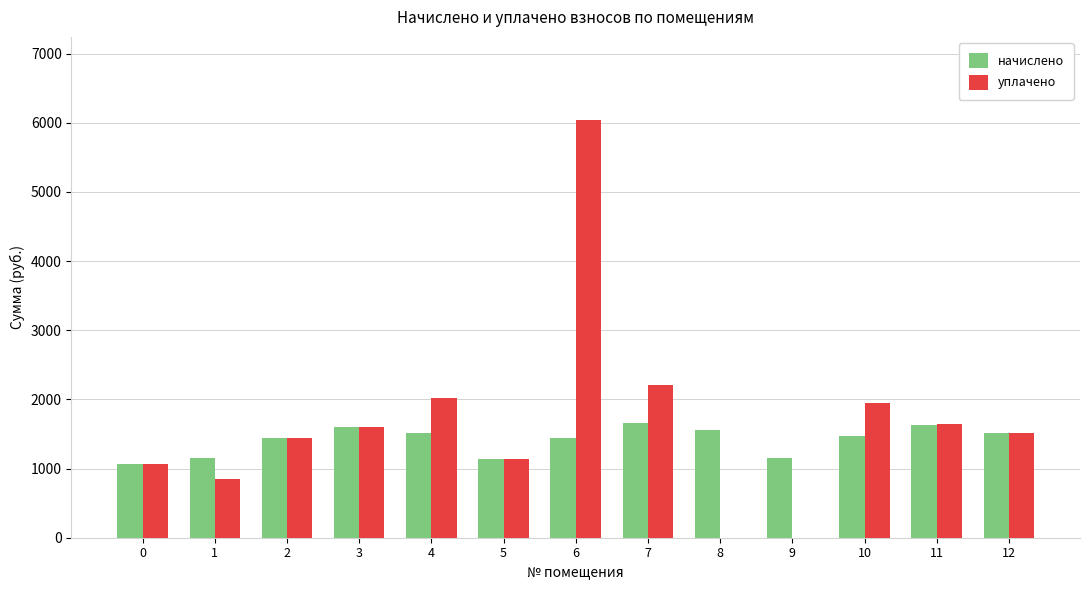

What is the sum of all начислено values?

18342.9